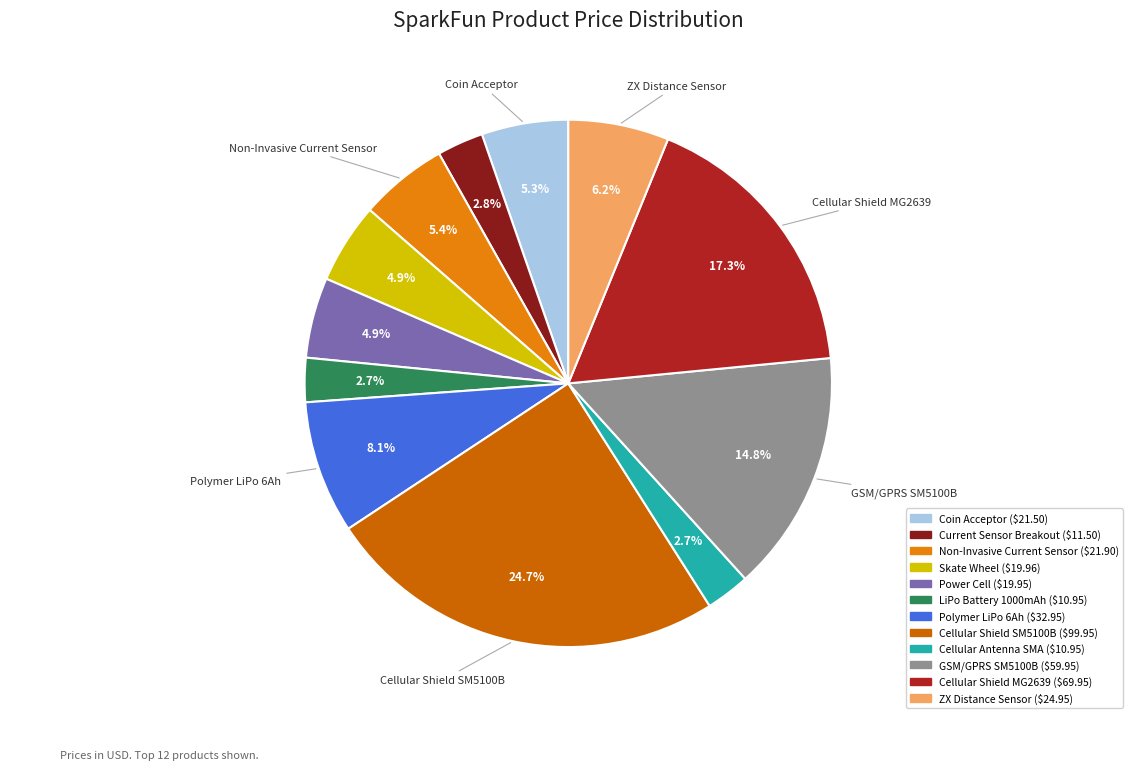

Does any single category account for the majority?

No